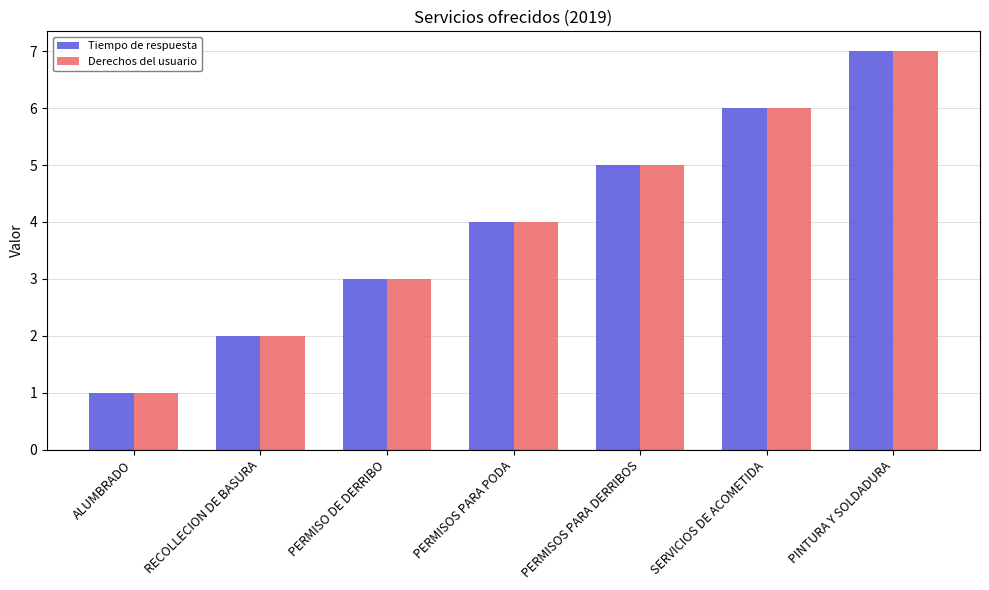

List the labels in order of Derechos del usuario value, largest first.

PINTURA Y SOLDADURA, SERVICIOS DE ACOMETIDA, PERMISOS PARA DERRIBOS, PERMISOS PARA PODA, PERMISO DE DERRIBO, RECOLLECION DE BASURA, ALUMBRADO